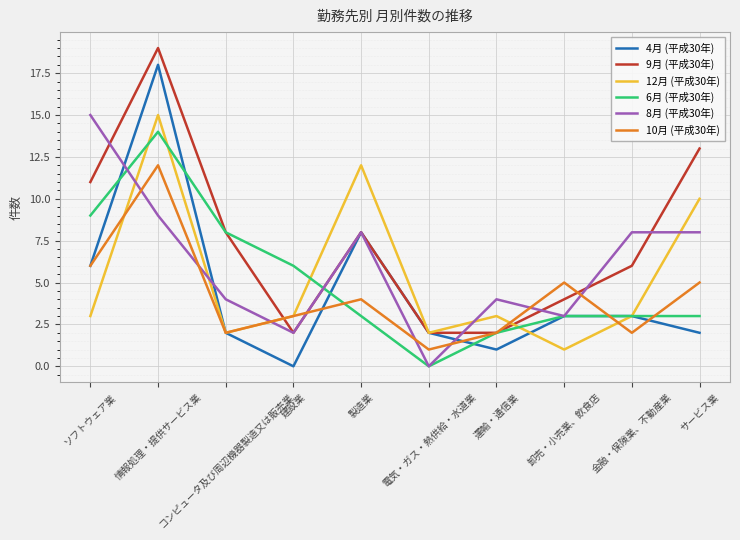

Does the chart have visible grid lines?

Yes